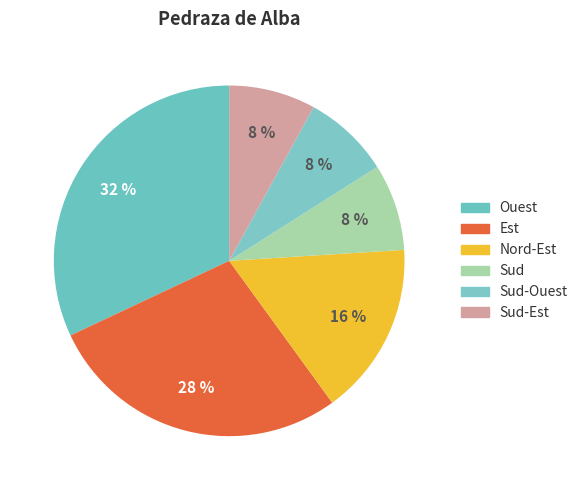

How many segments does this pie chart have?

6